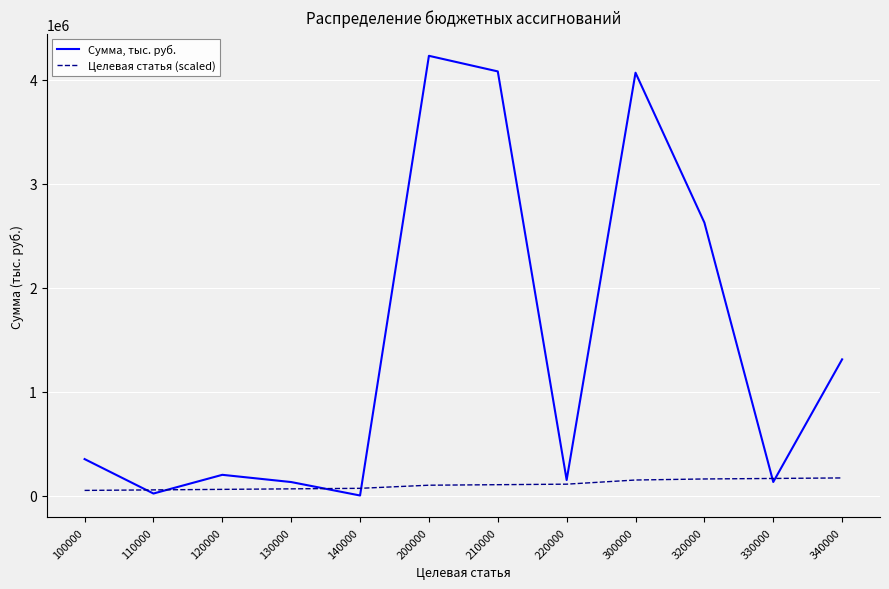

At which label does Сумма, тыс. руб. reach its peak?

200000